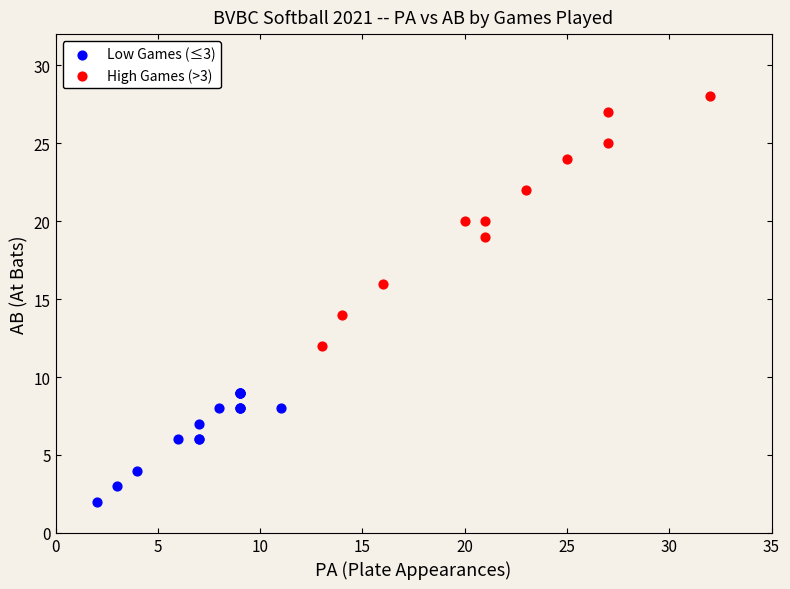

Which series contains the highest Y value?

High Games (>3)